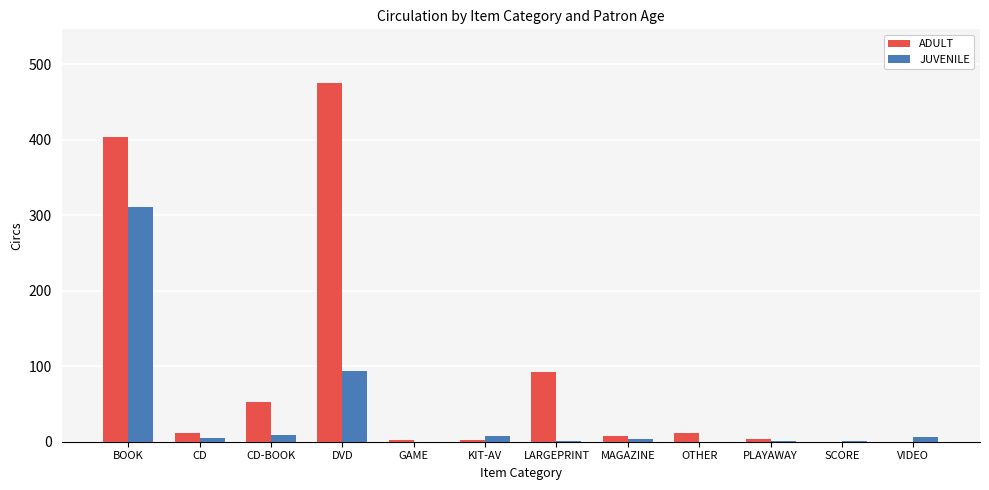

Is it true that JUVENILE equals 1 at LARGEPRINT?

True